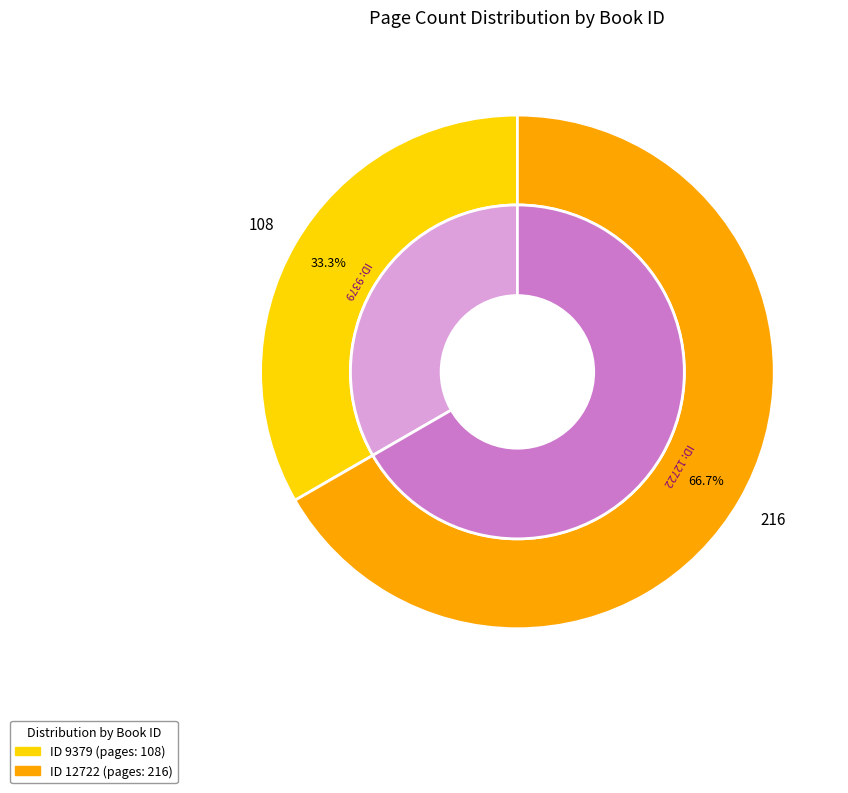

To the nearest percent, what is the combined percentage of 12722 and 9379?

100%